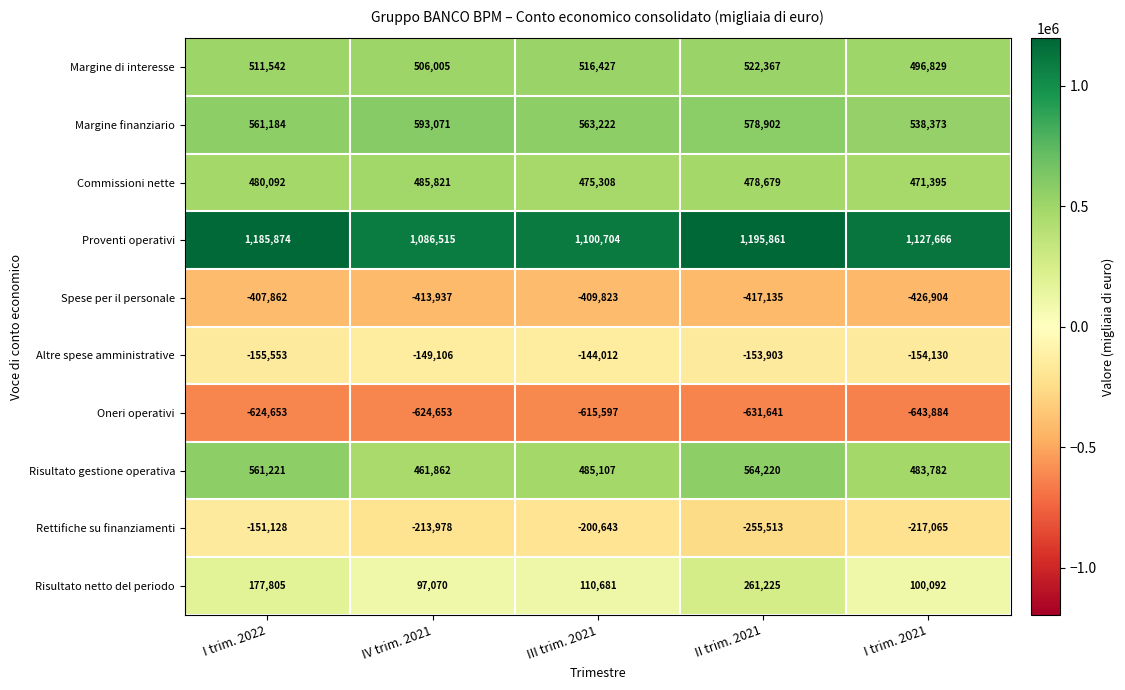

Which category has the lowest value in the Altre spese amministrative series?

I trim. 2022